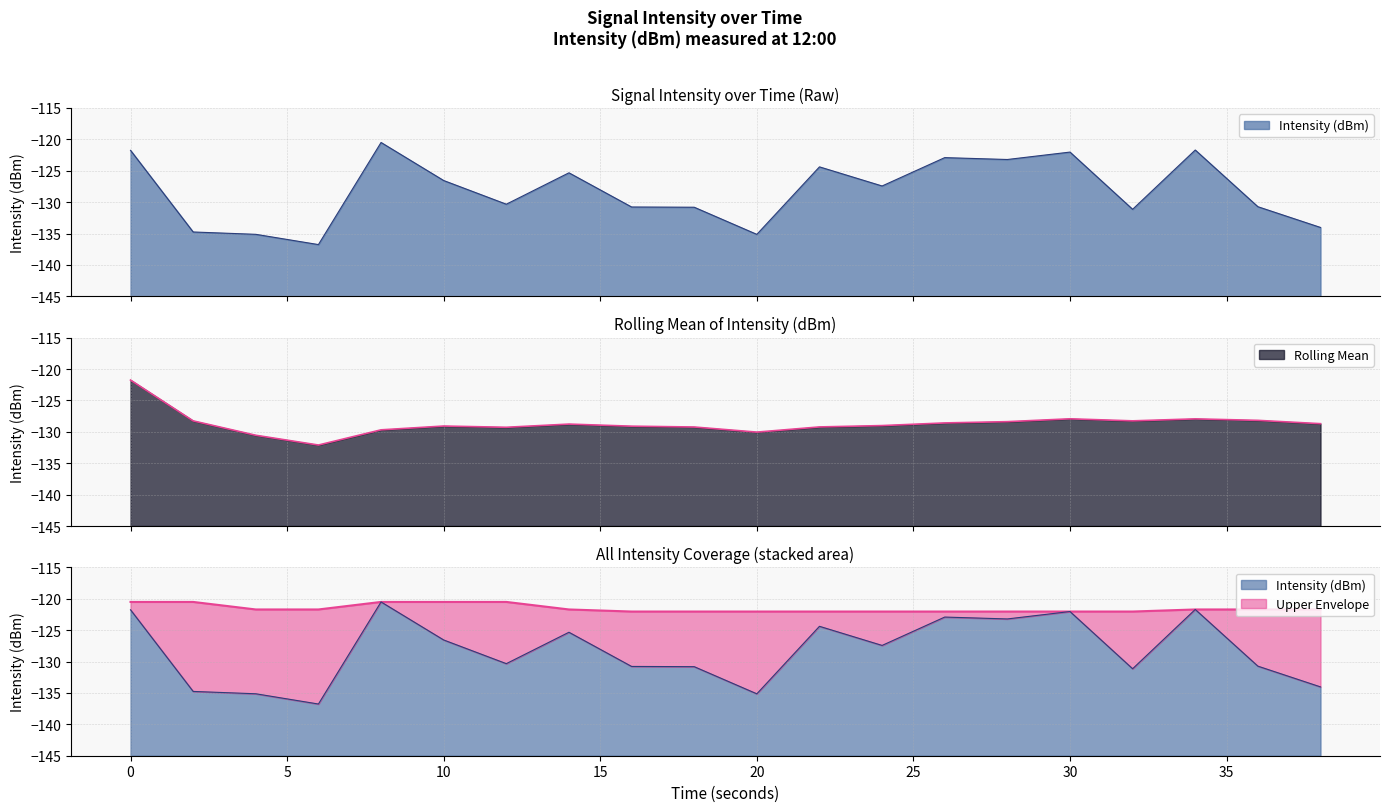

What are all the series names shown in the legend?

Intensity (dBm), Rolling Mean, Upper Envelope